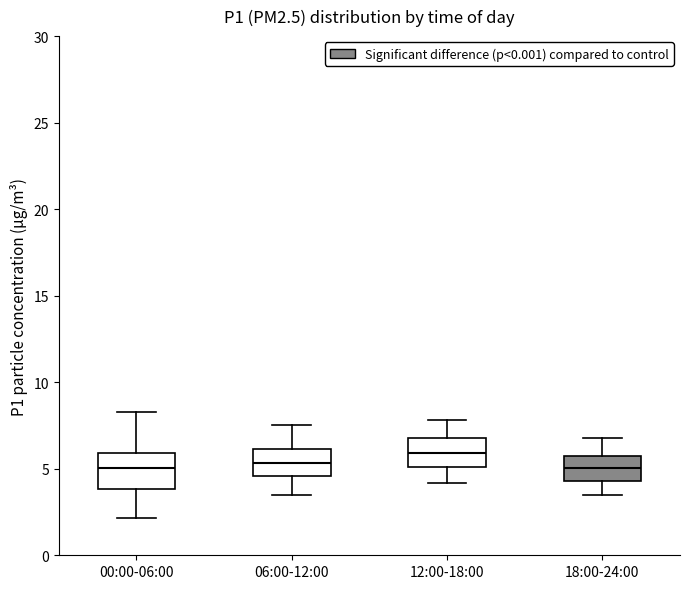

Where does the median line of the box for 18:00-24:00 sit on the y-axis? The values are not printed on the chart, so give them approximately, as read against the axis.

5.0